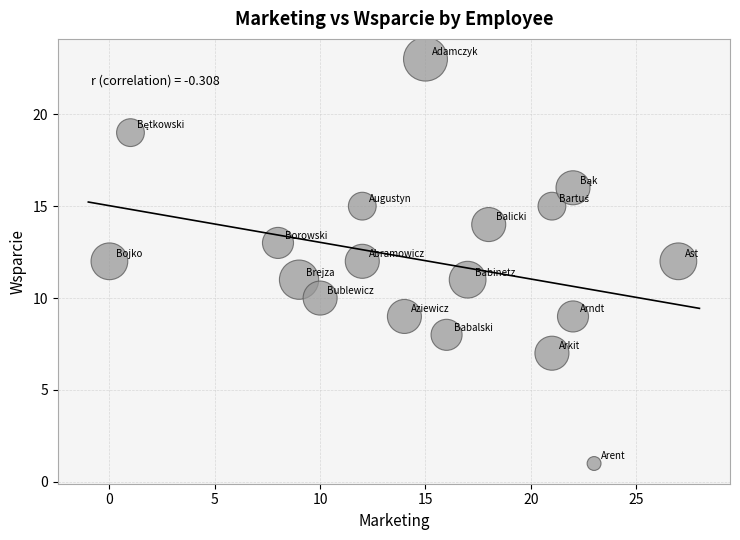

What is the range of Y values (max minus min)?

22